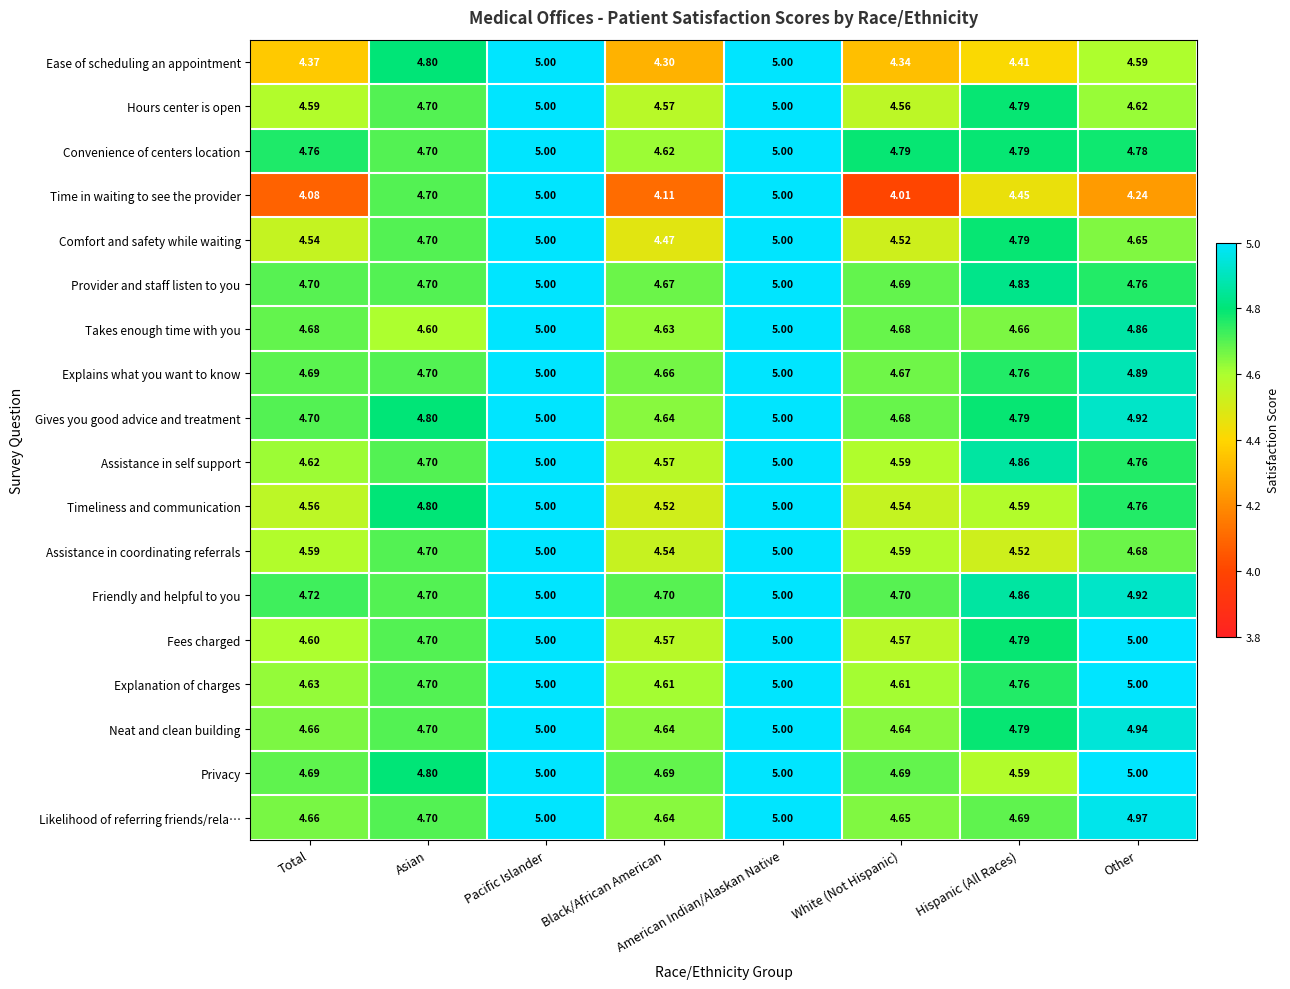

Which series has the widest spread of values?

Time in waiting to see the provider